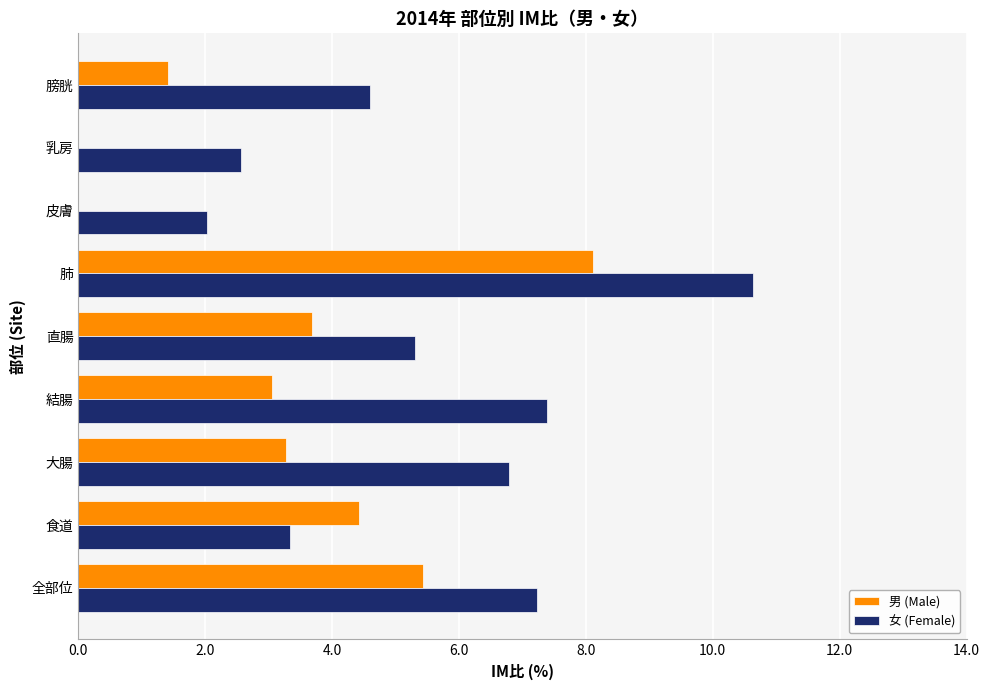

Which series has the largest range (max minus min)?

女 (Female)